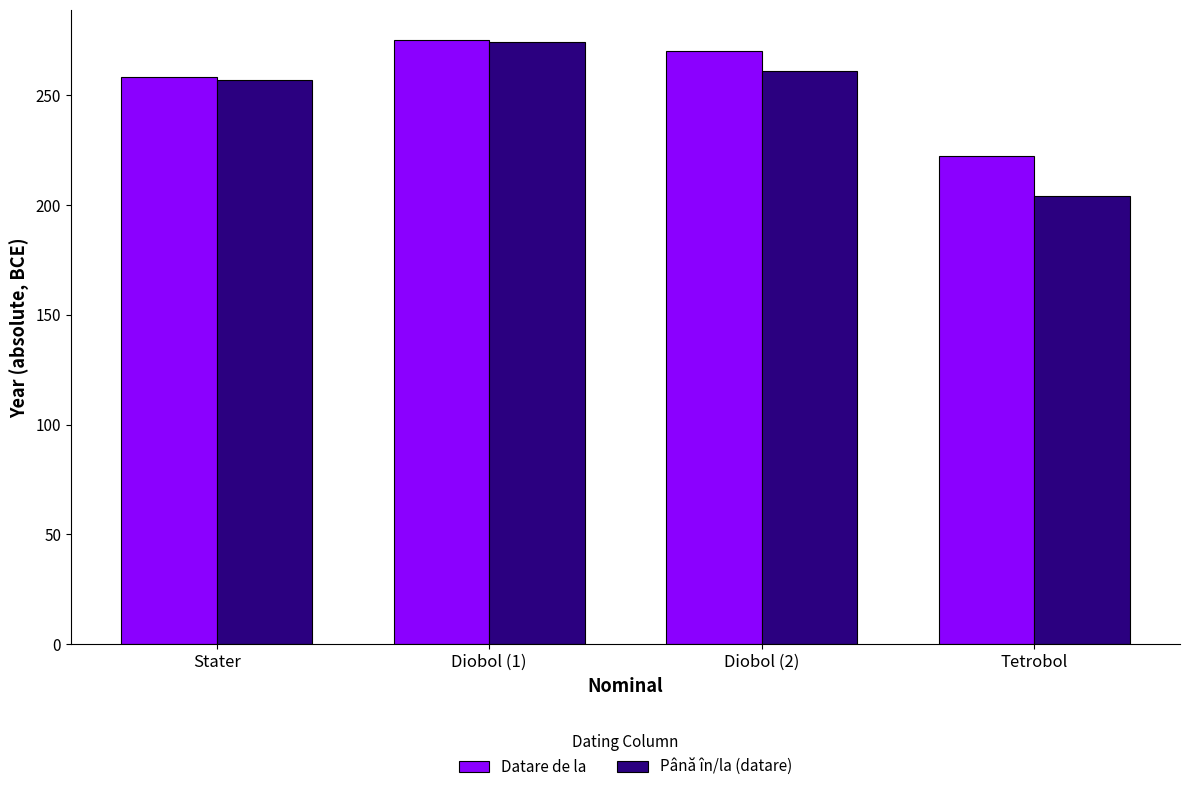

What is the label of the 4th bar from the left?

Tetrobol